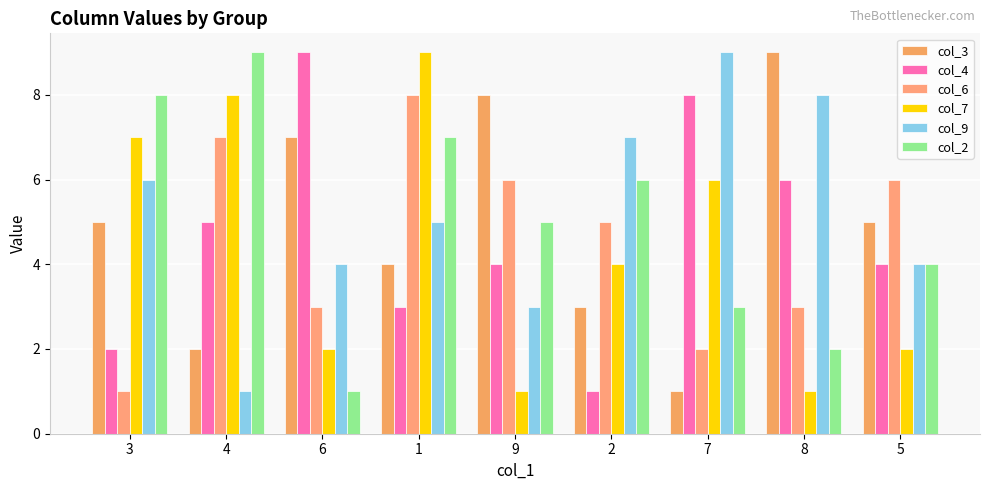

Count the col_4 values in the range 3 to 6.

5